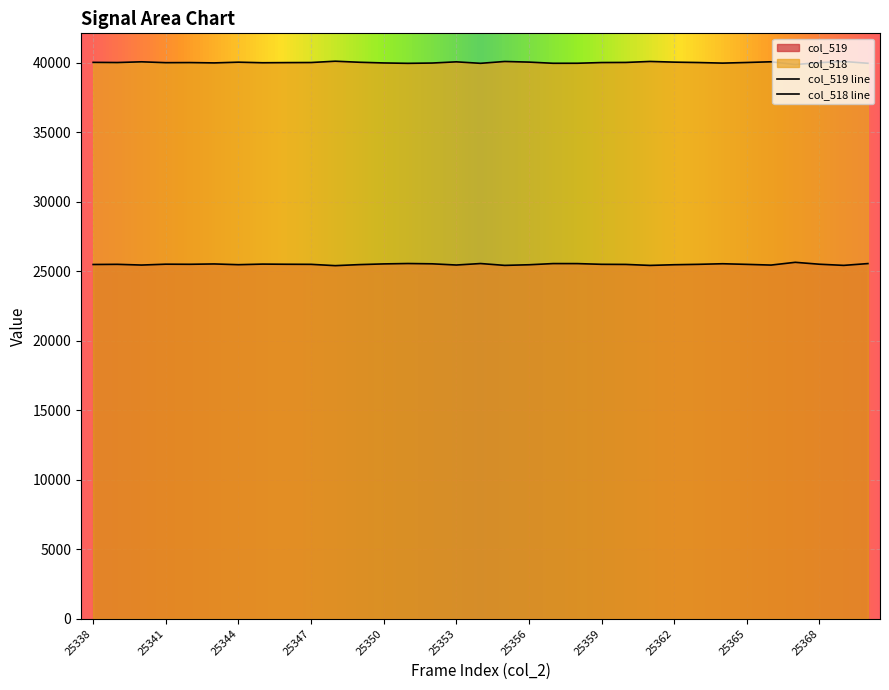

What is the sum of all col_519 values?

841686